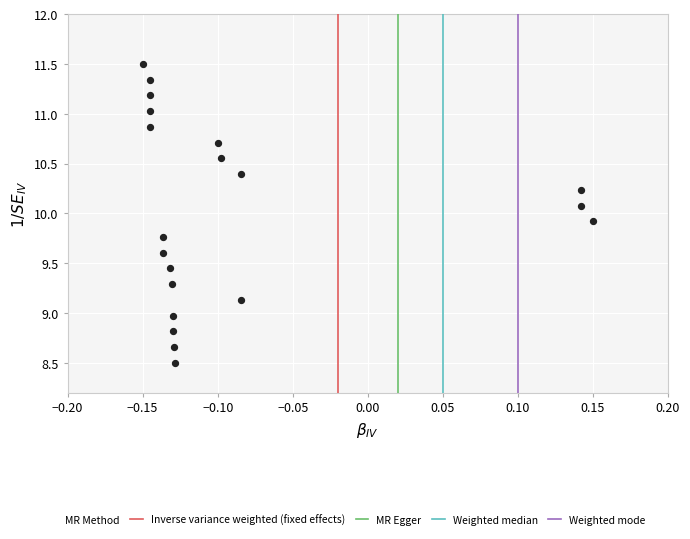

What is the range of Y values (max minus min)?

3.0